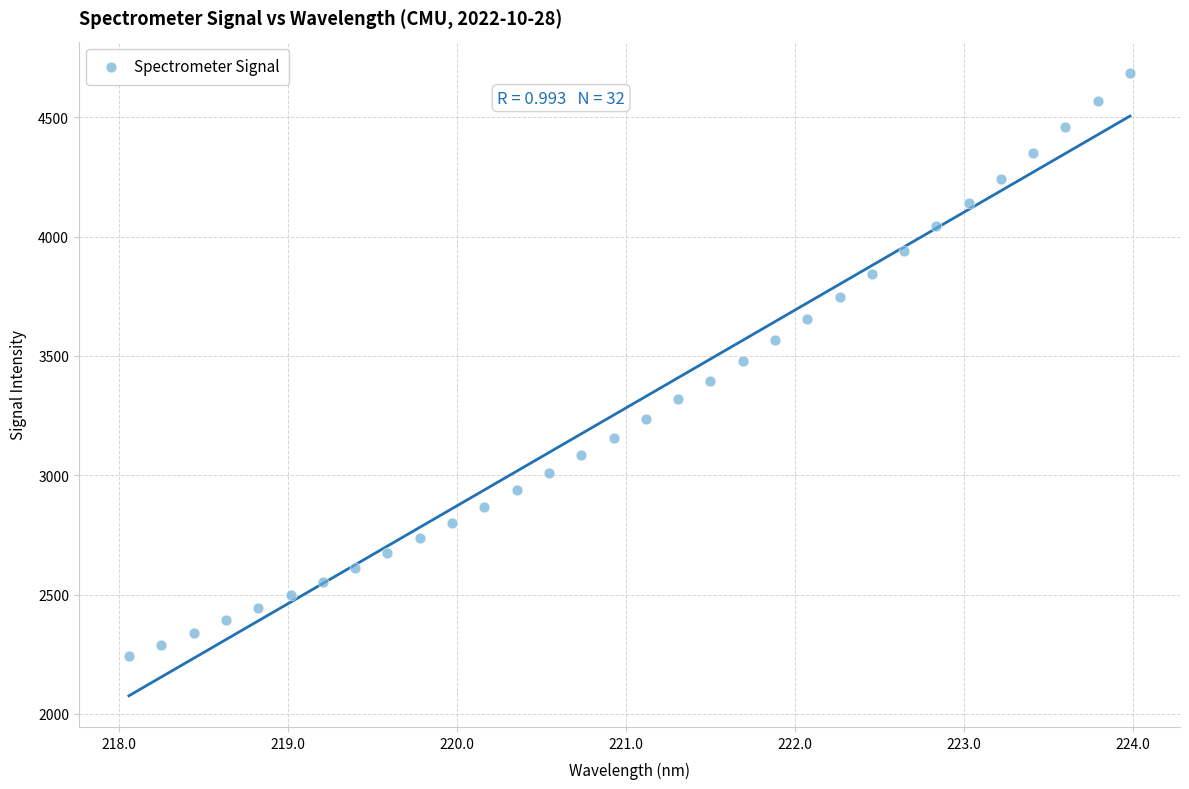

What is the range of Y values (max minus min)?

2445.7